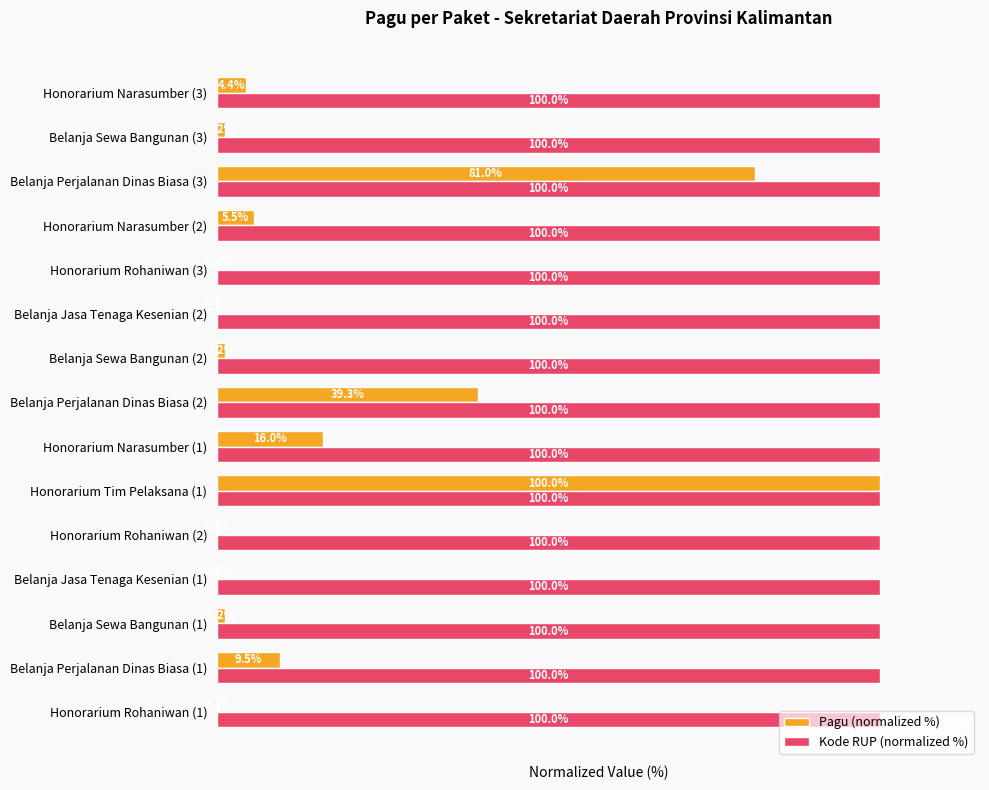

At which label is Kode RUP (normalized %) closest to 99?

Honorarium Rohaniwan (1)